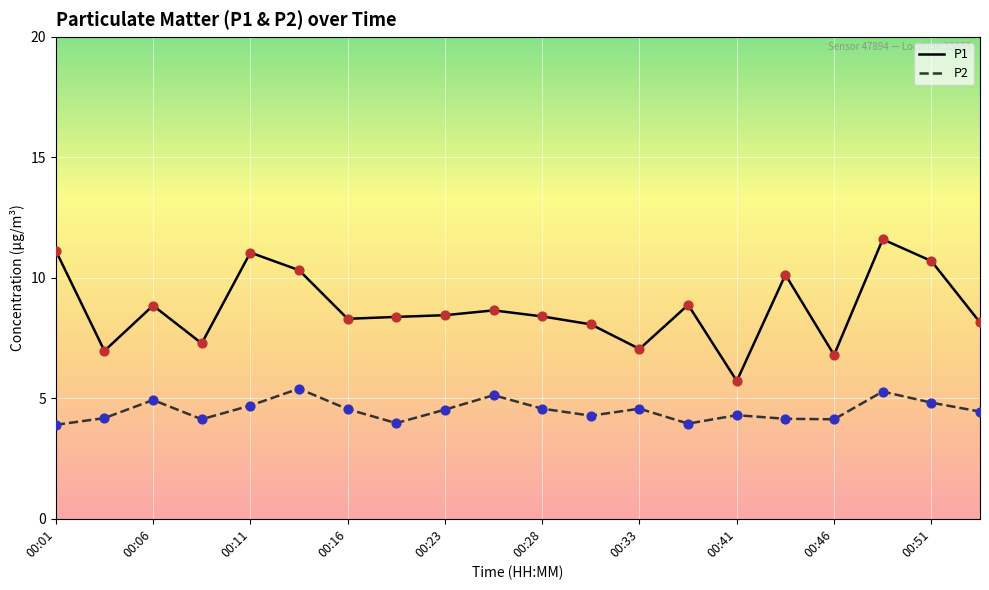

Which series has the largest range (max minus min)?

P1